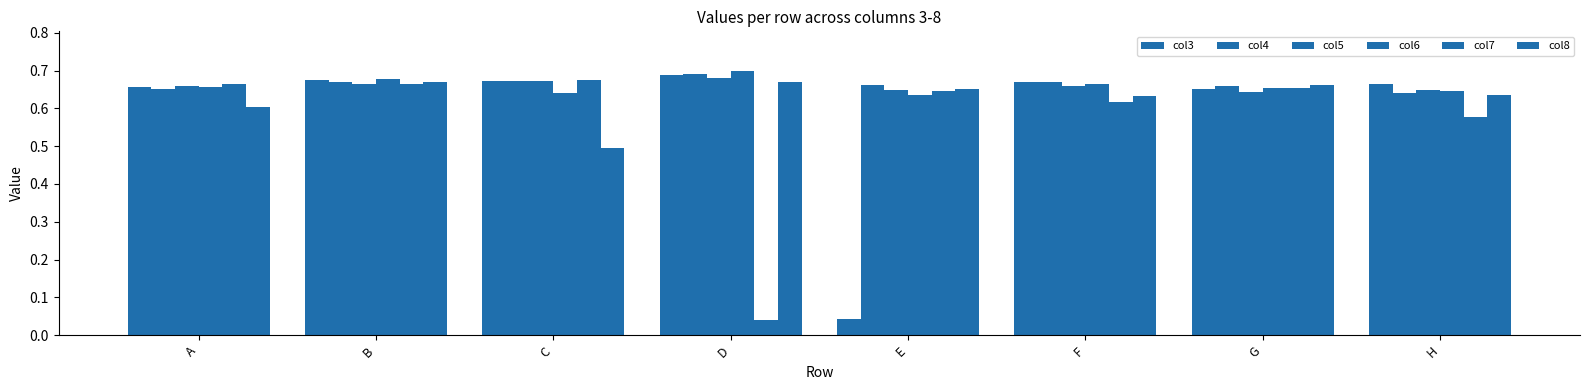

How many col4 values are between 0 and 1?

8